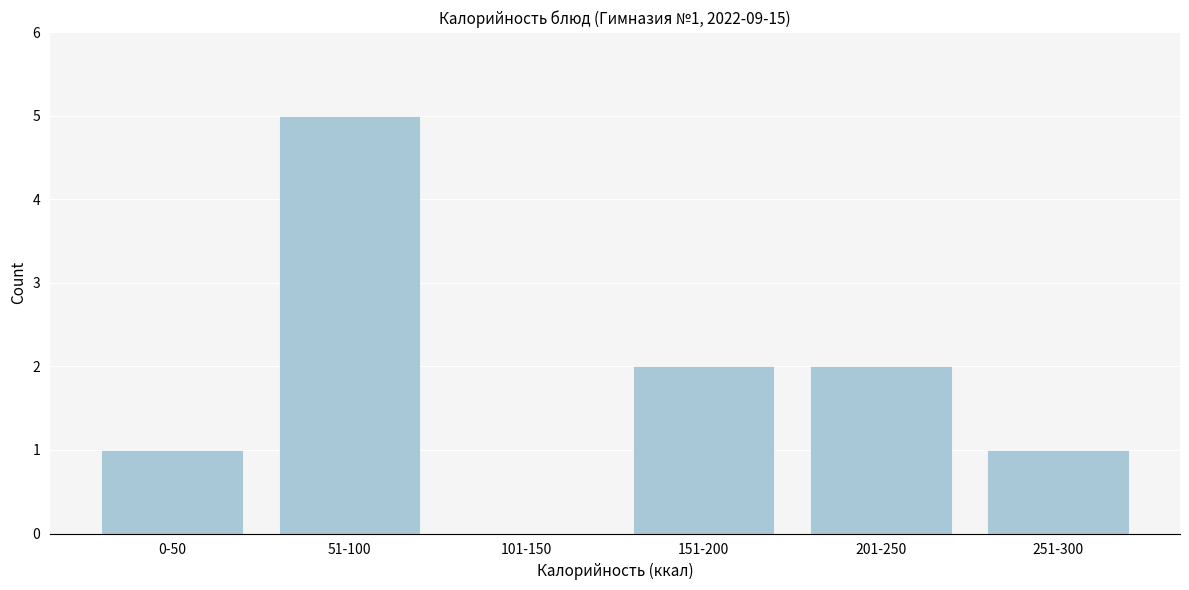

Reading left to right, transcribe all the data shown in this chart.

0-50=1	51-100=5	101-150=0	151-200=2	201-250=2	251-300=1